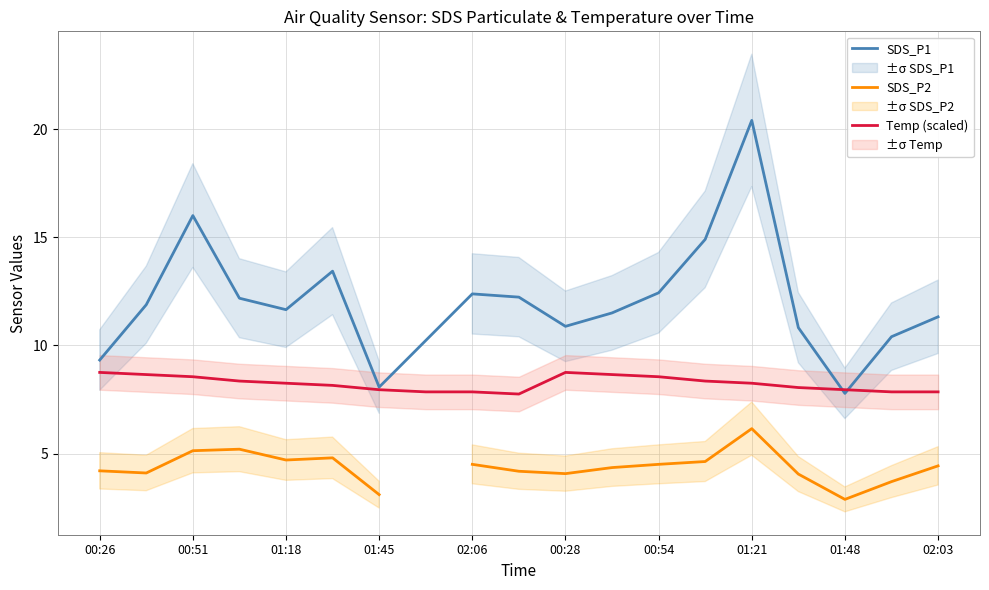

What is the sum of all values?

156.3